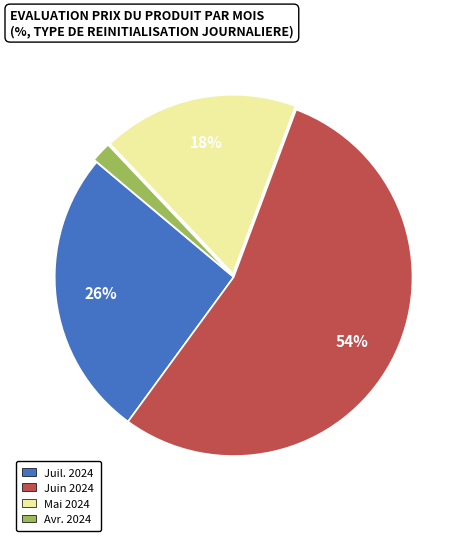

Does any single category account for the majority?

Yes